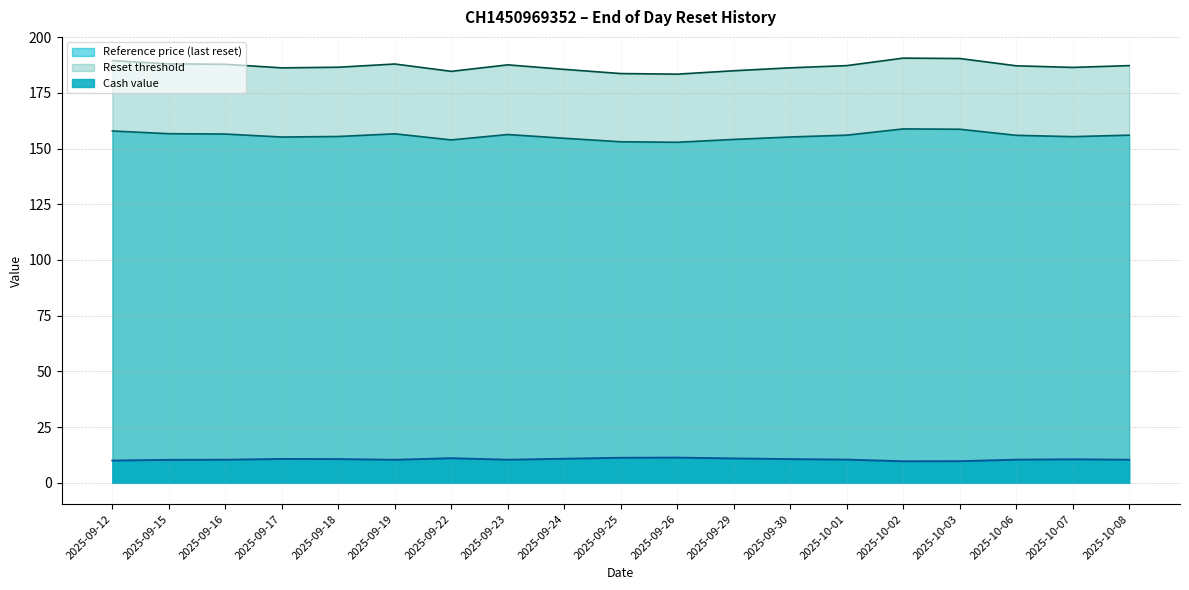

What is the total value across all series at 2025-09-16?

354.7